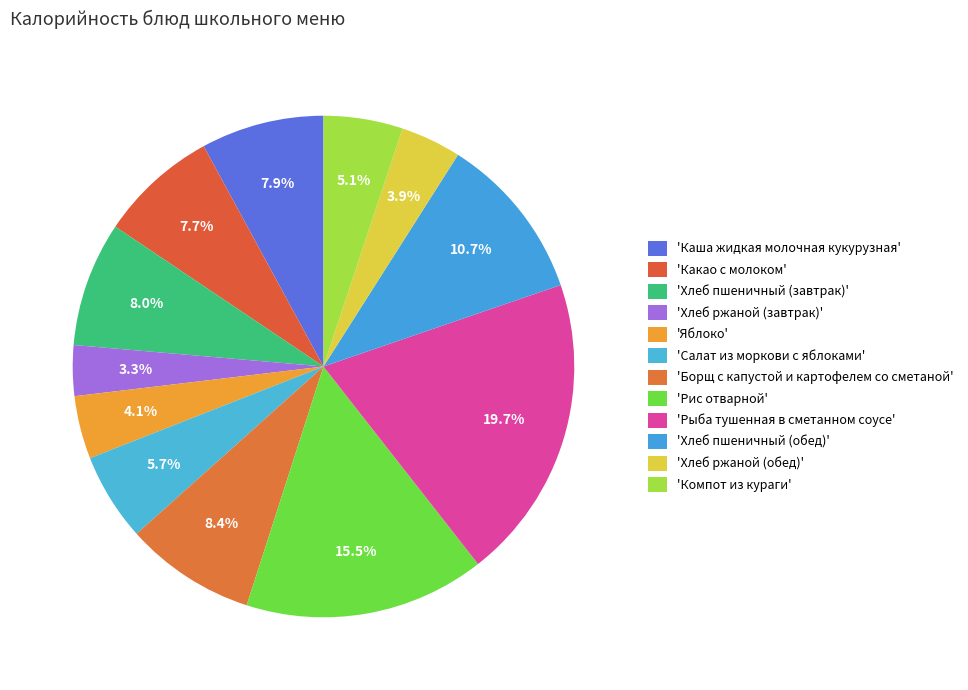

Count the number of slices in the pie.

12